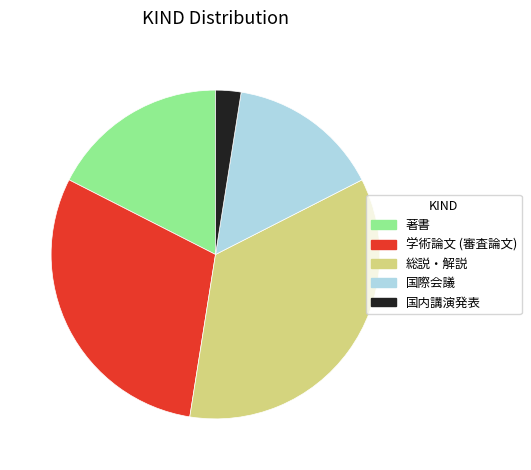

Approximately how many times larger is the value at 学術論文 (審査論文) compared to 国際会議?

2.0